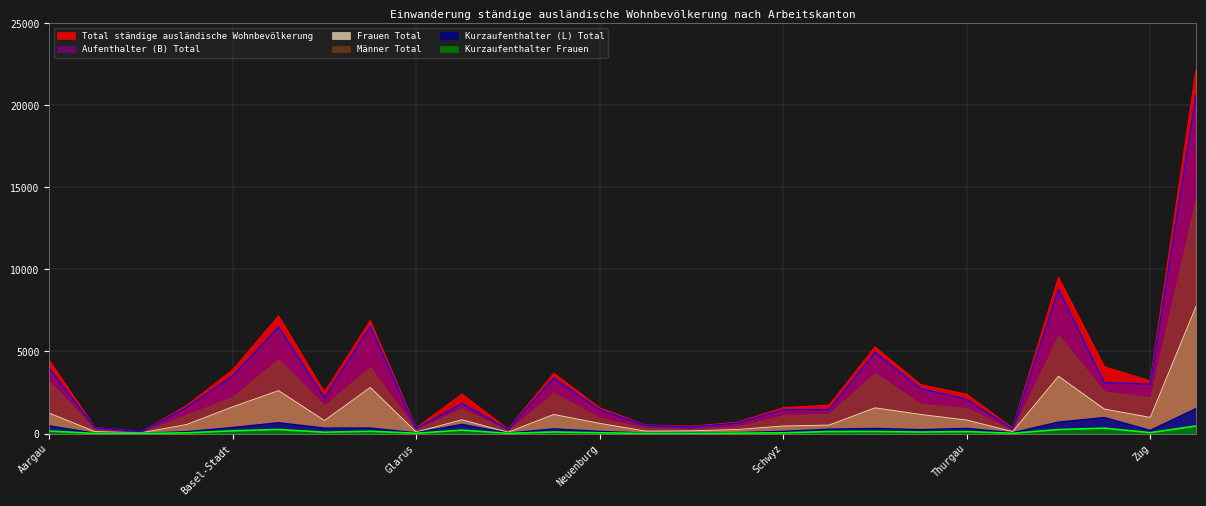

List the labels in order of Frauen Total value, smallest first.

Appenzell I. Rh., Jura, Glarus, Uri, Appenzell A. Rh., Nidwalden, Obwalden, Schaffhausen, Schwyz, Solothurn, Basel-Land, Neuenburg, Freiburg, Thurgau, Graubünden, Zug, Tessin, Luzern, Aargau, Wallis, St. Gallen, Basel-Stadt, Bern, Genf, Waadt, Zürich